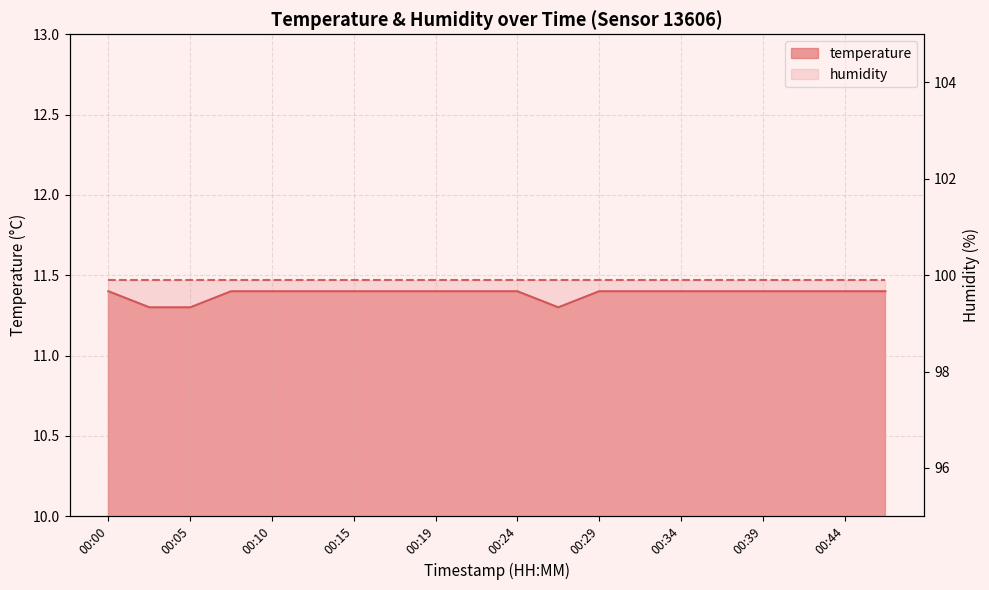

Which has a higher value, 00:07 or 00:24?

00:07